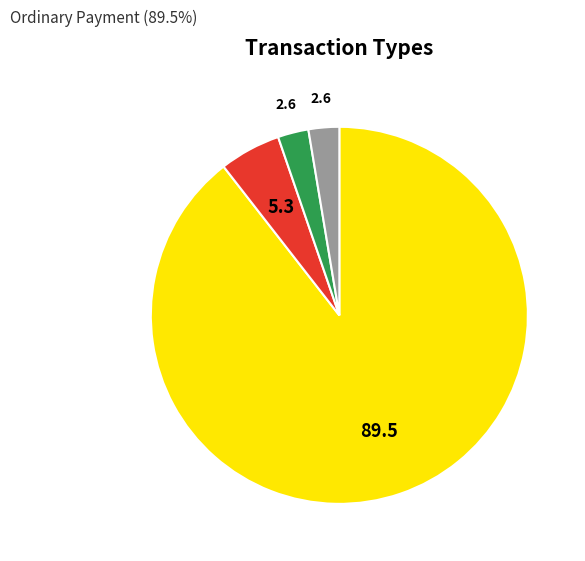

Is there a majority slice in this chart?

Yes